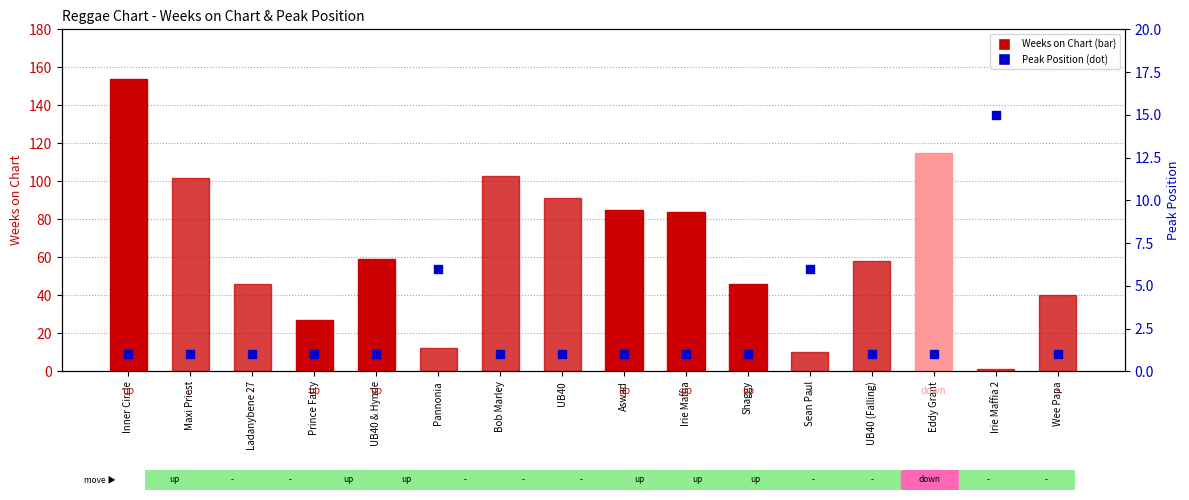

What is the total value across all series at Maxi Priest?

103